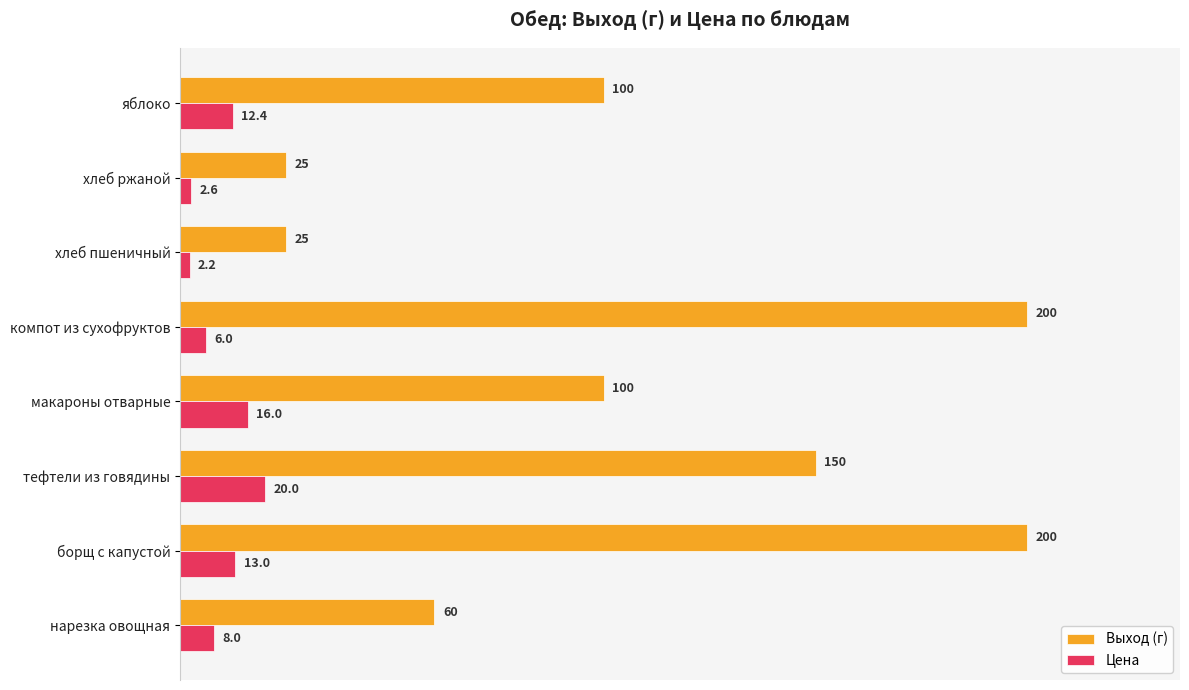

What value does the Цена series have at нарезка овощная?

8.0